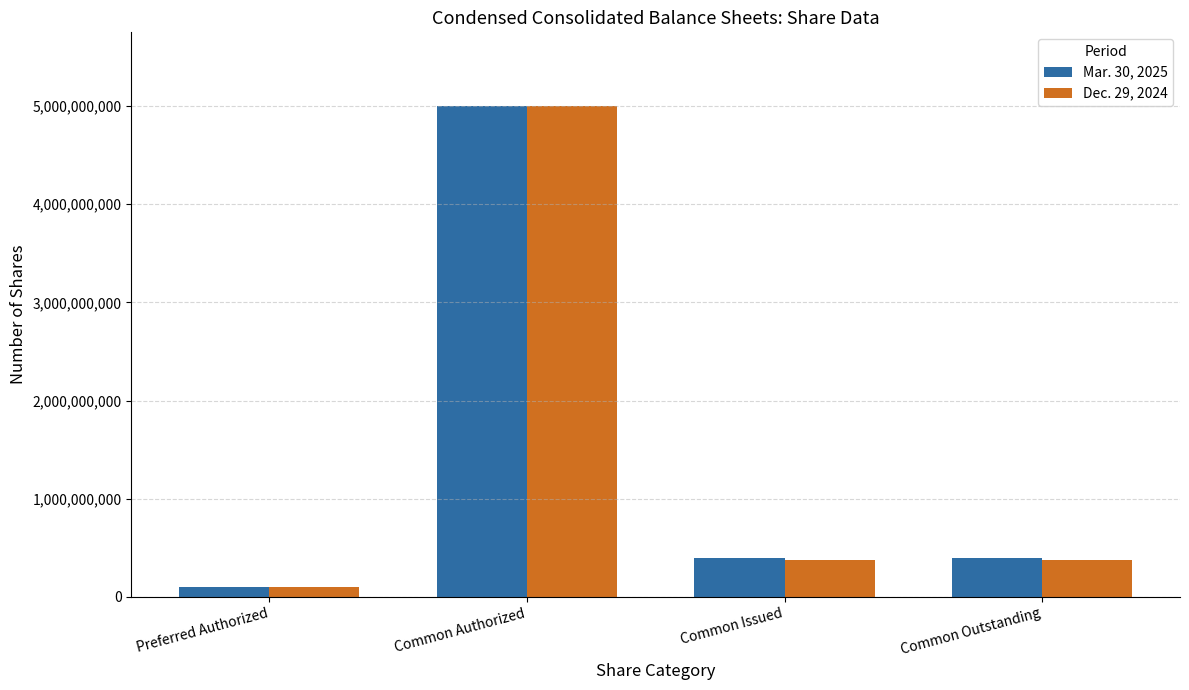

What is the sum of all Dec. 29, 2024 values?

5860138464